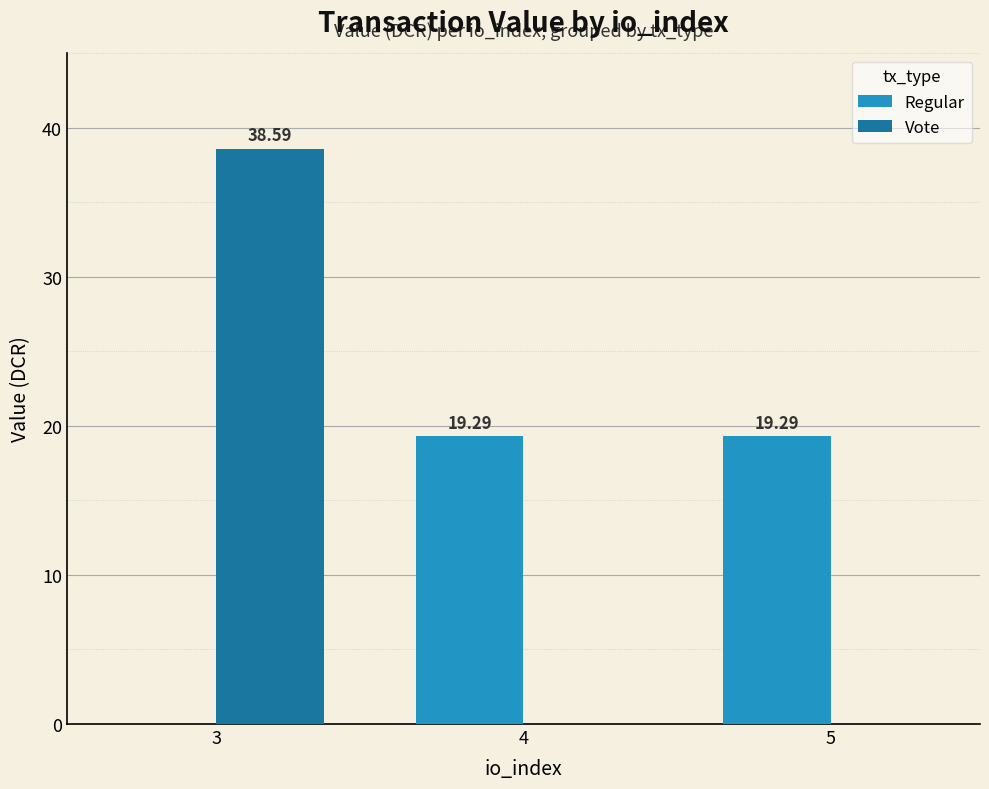

At which category is the sum across all series the highest?

3